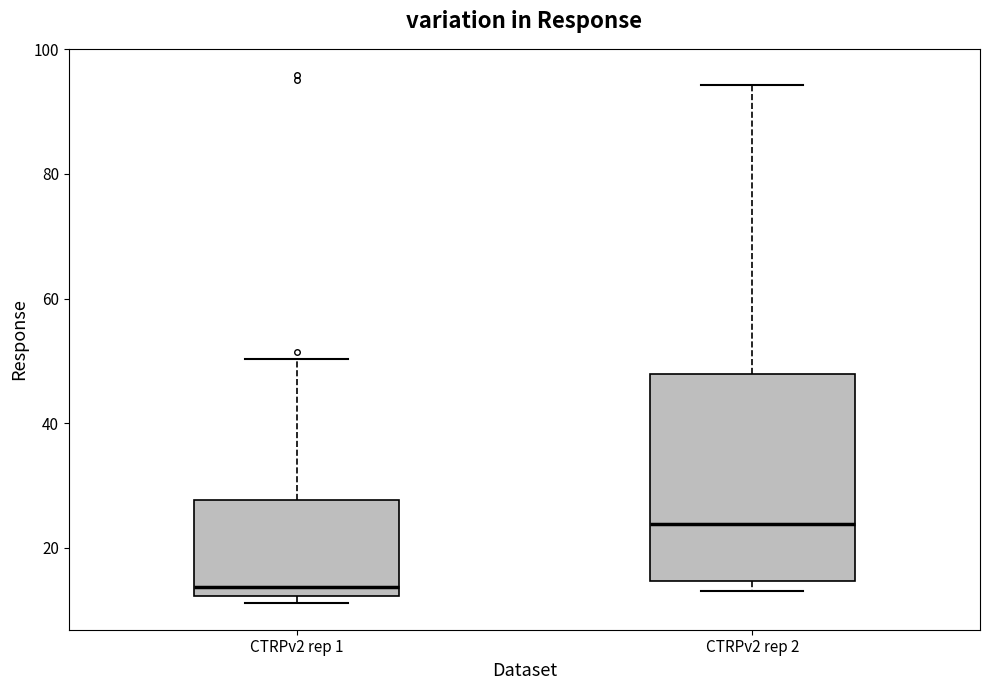

Which box is the tallest, from its lower edge to its upper edge?

CTRPv2 rep 2